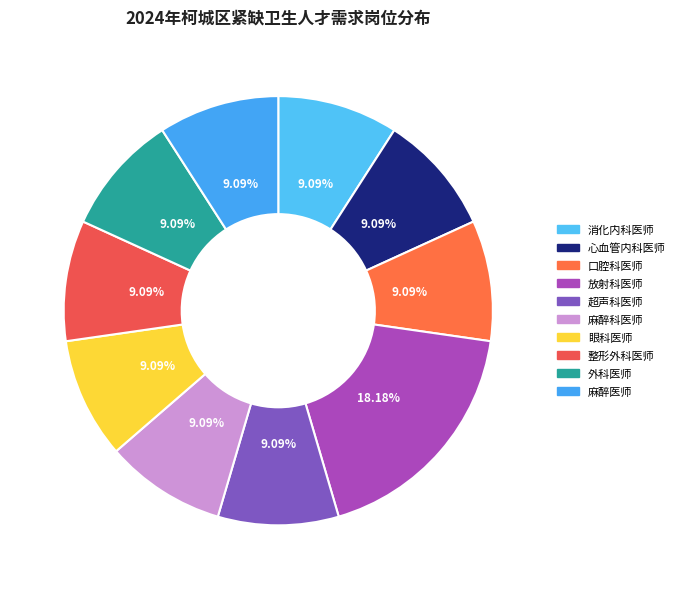

Does 口腔科医师 account for over 50% of the chart?

No